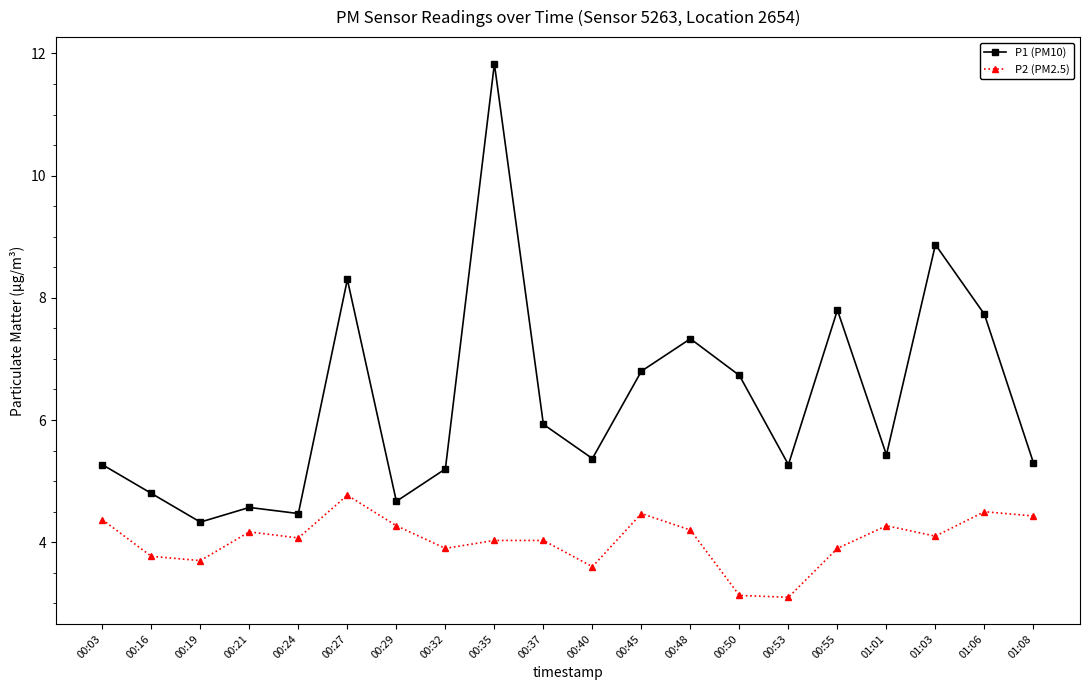

Which series has the widest spread of values?

P1 (PM10)